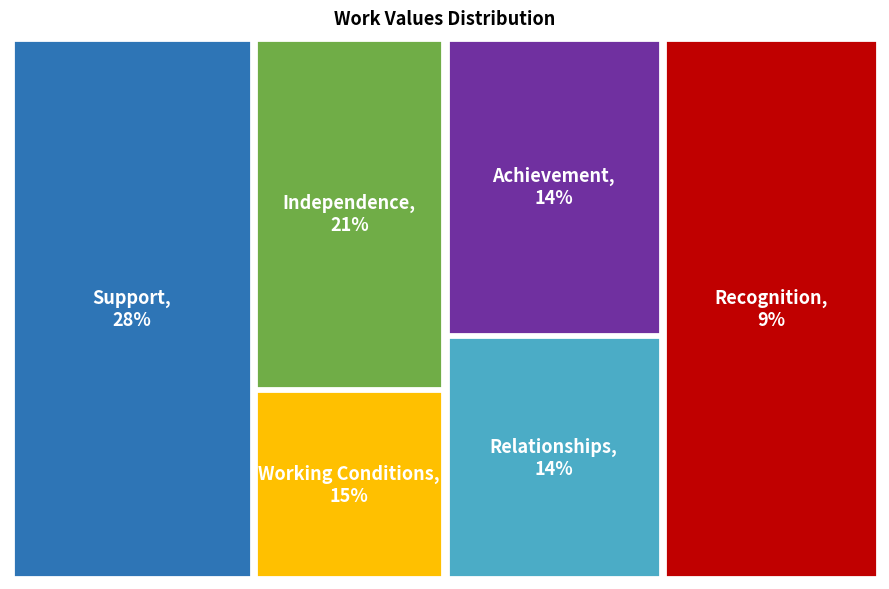

How many segments does this pie chart have?

6